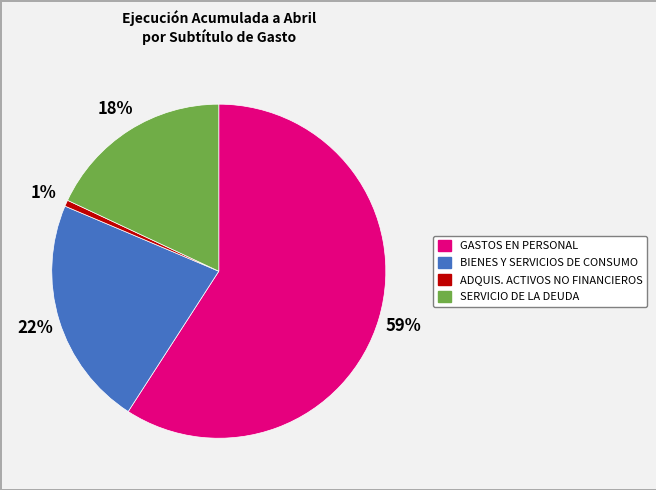

Is there any slice that represents more than half of the pie?

Yes